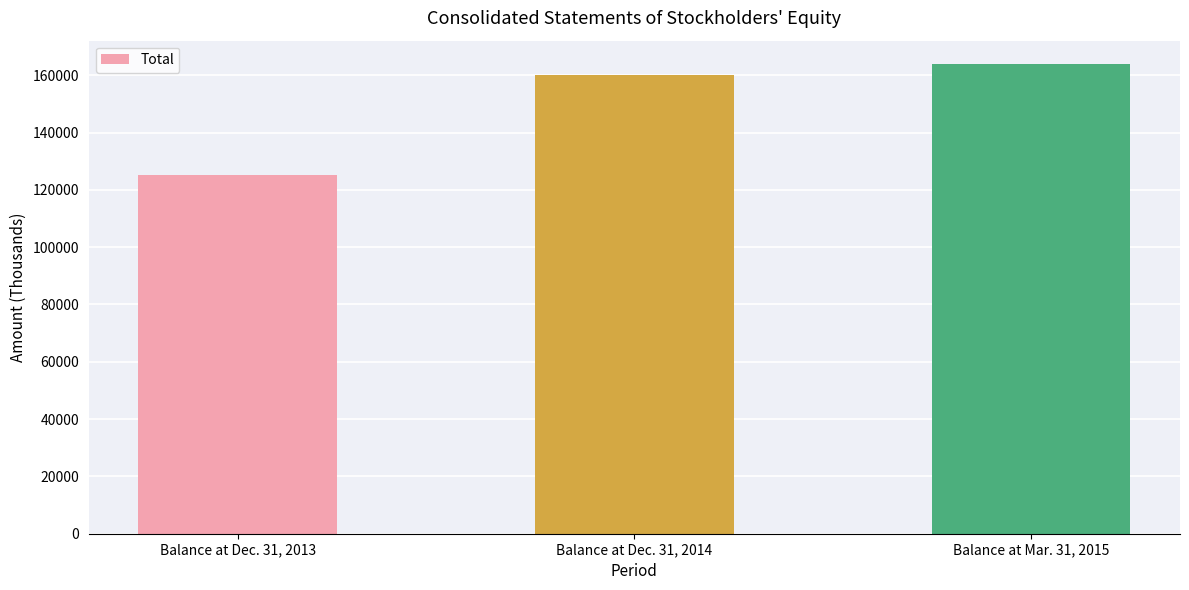

At which category does the chart reach its peak across all series?

Balance at Mar. 31, 2015